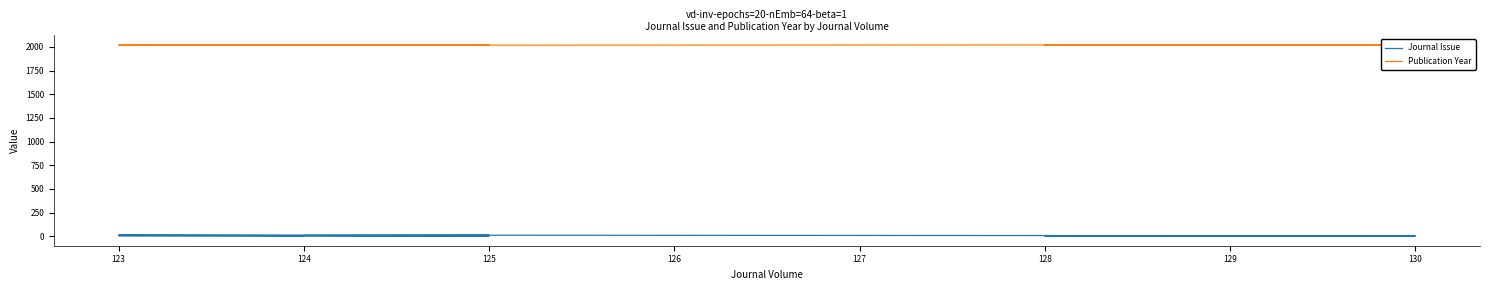

What value does the Journal Issue series have at 125, to the nearest 10?

10